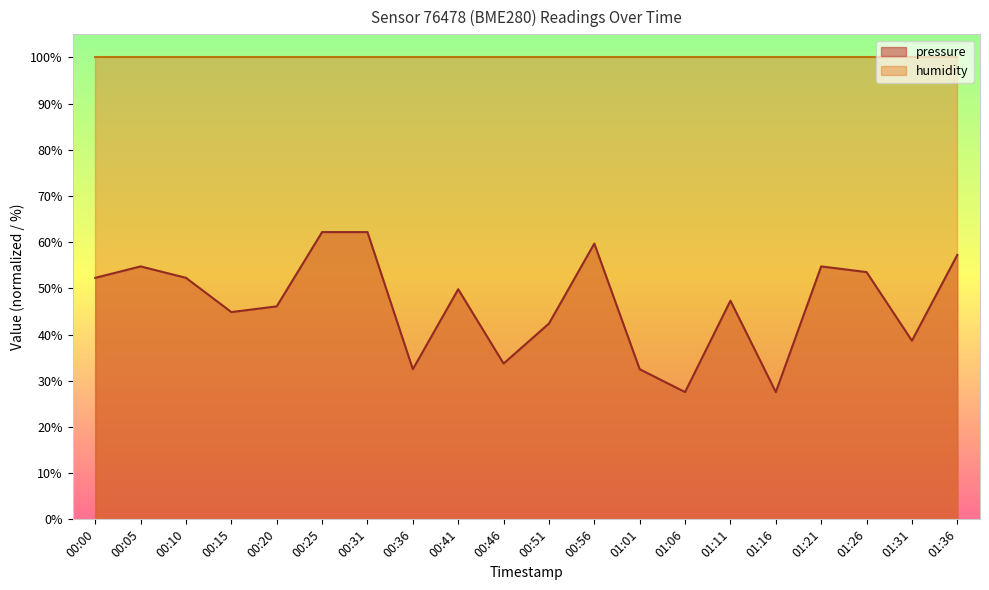

At which category does the data reach its first local peak?

00:05